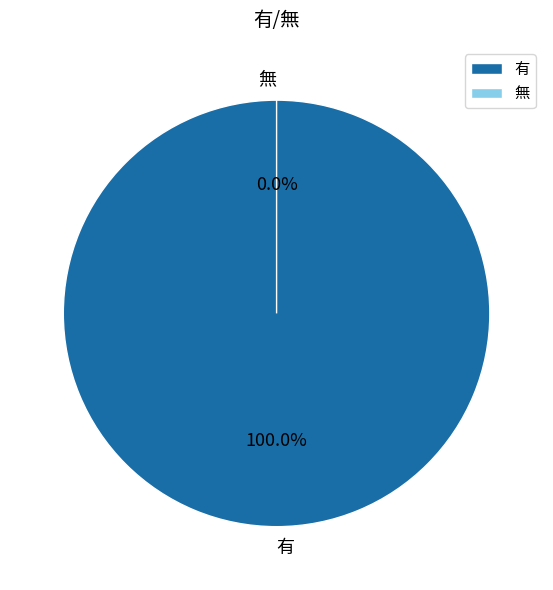

Is it true that 無 is 0% of the pie?

True